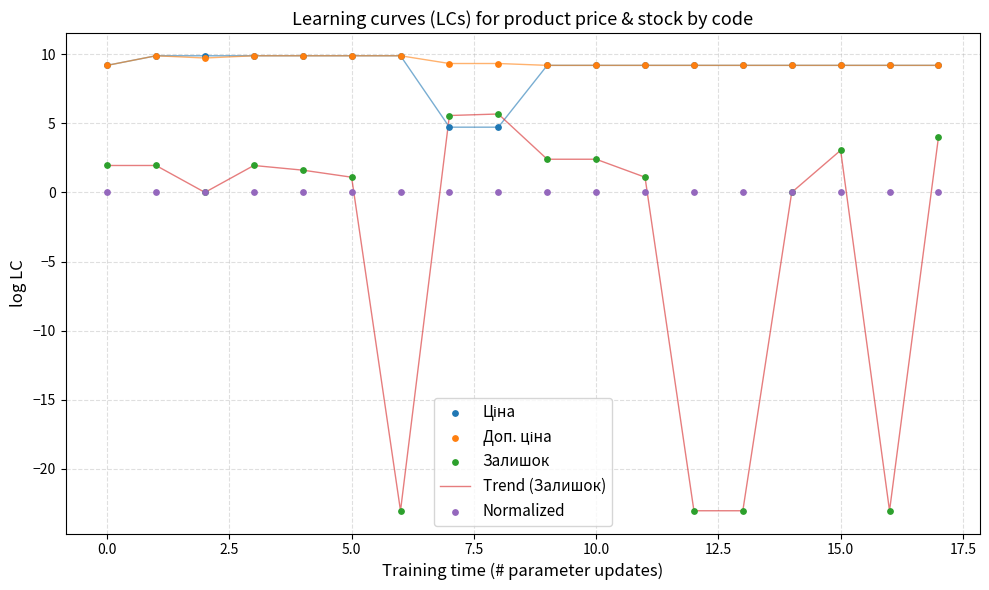

Which series has the largest total across all categories?

Доп. ціна